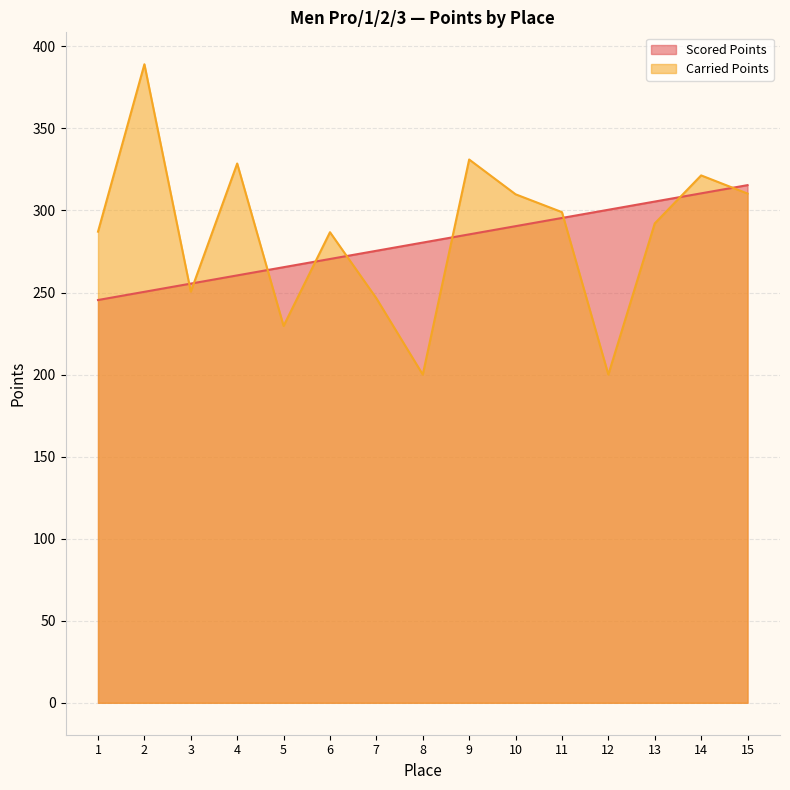

Rank the categories by Carried Points value from highest to lowest.

2, 9, 4, 14, 15, 10, 11, 13, 1, 6, 3, 7, 5, 8, 12